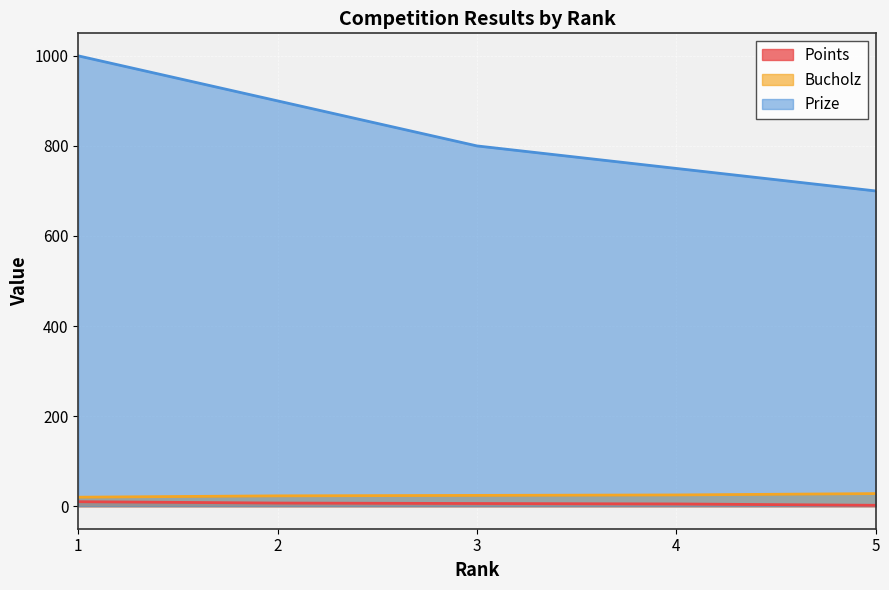

True or false: Bucholz and Points cross at least once.

False